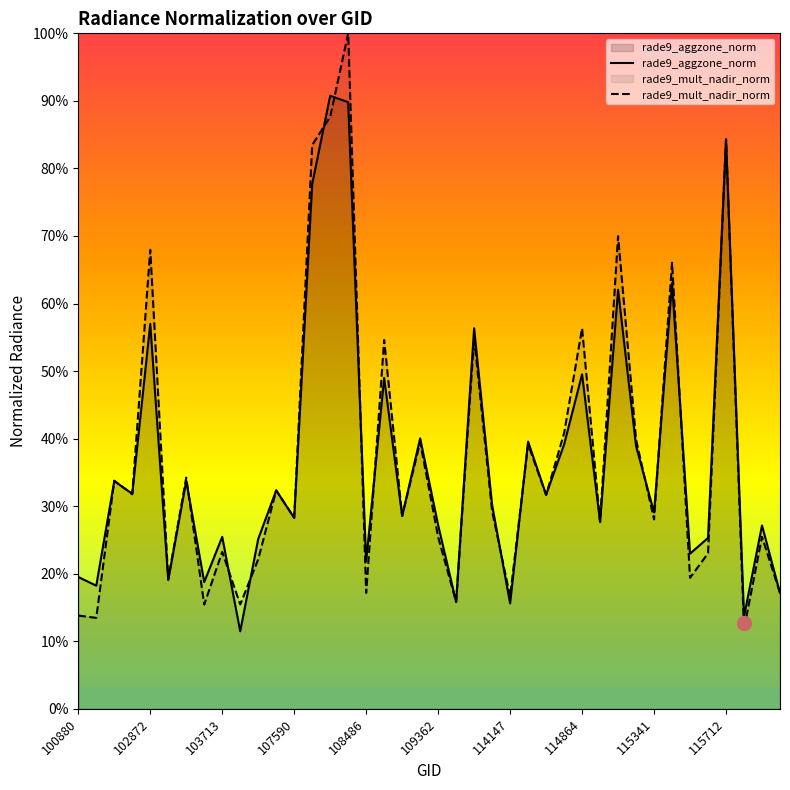

Is the value of rade9_mult_nadir_norm at 115341 greater than the value of rade9_aggzone_norm at 115712?

No